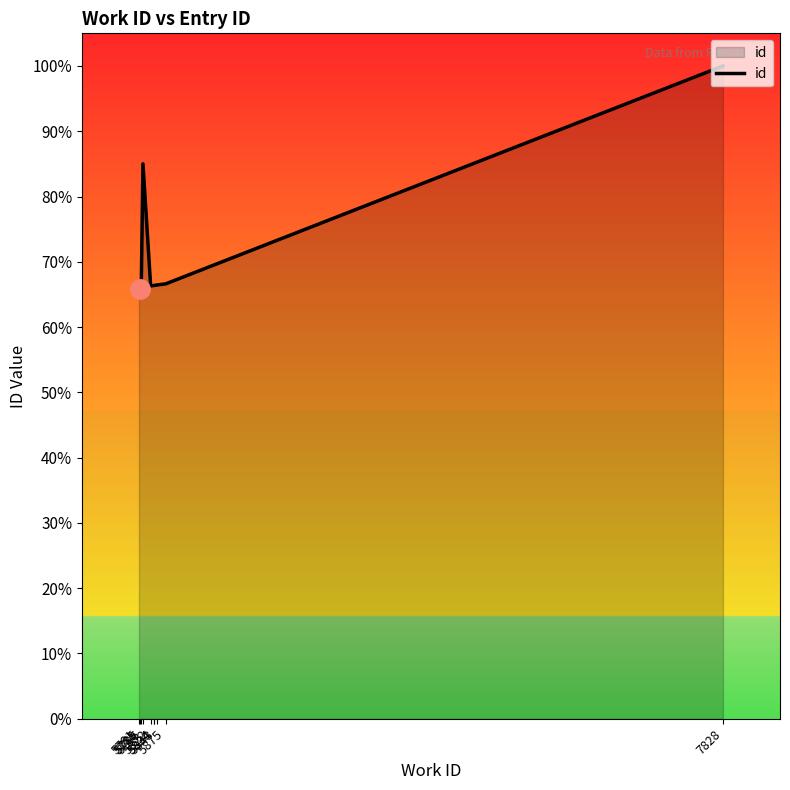

How many lines are shown in the chart?

1